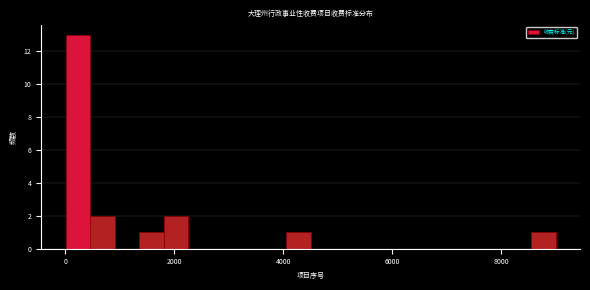

Around what value on the x-axis is the tallest bar? Give the approximate position of its centre, as read against the axis.

200